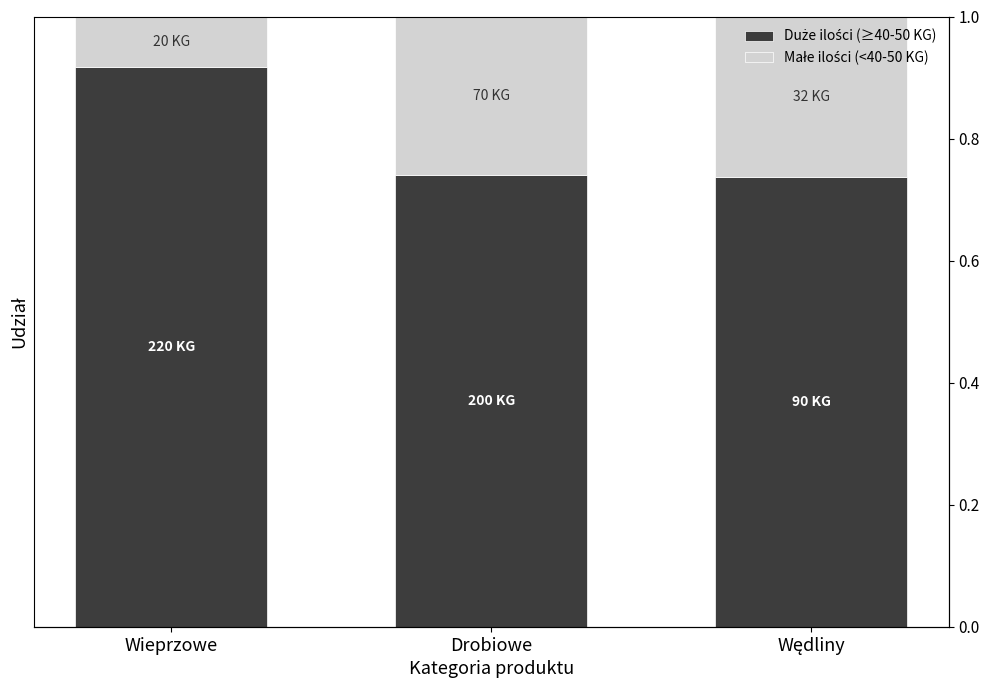

What is the total value across all series at Drobiowe?

1.0